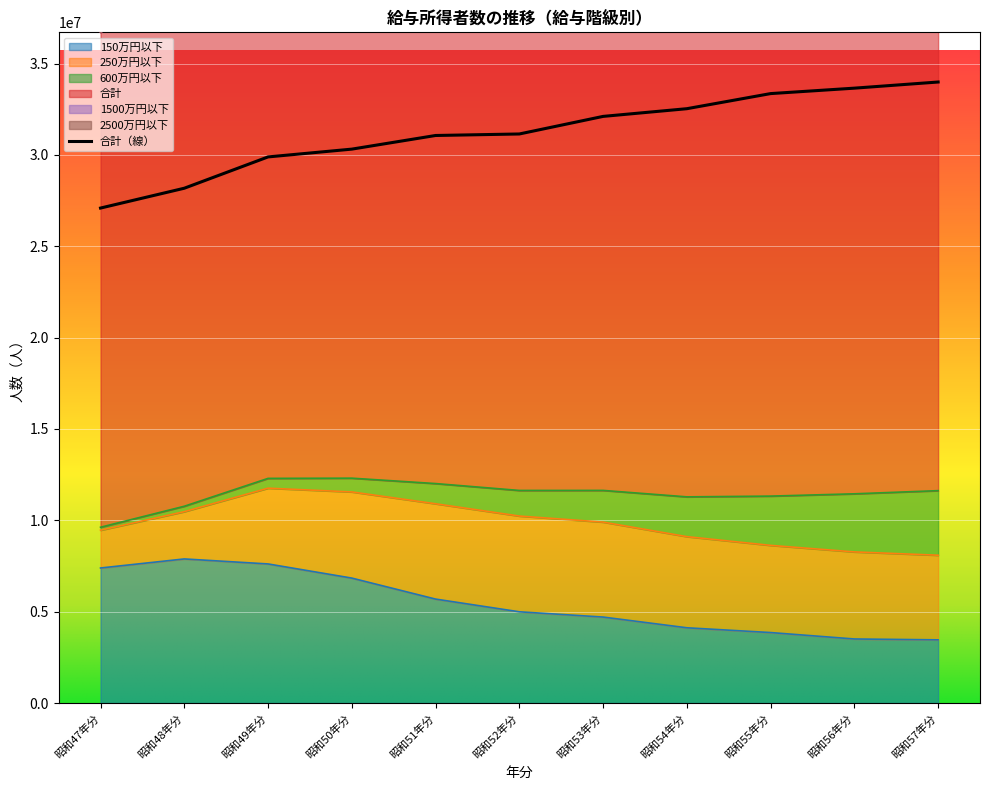

At which category does the chart reach its peak across all series?

昭和57年分